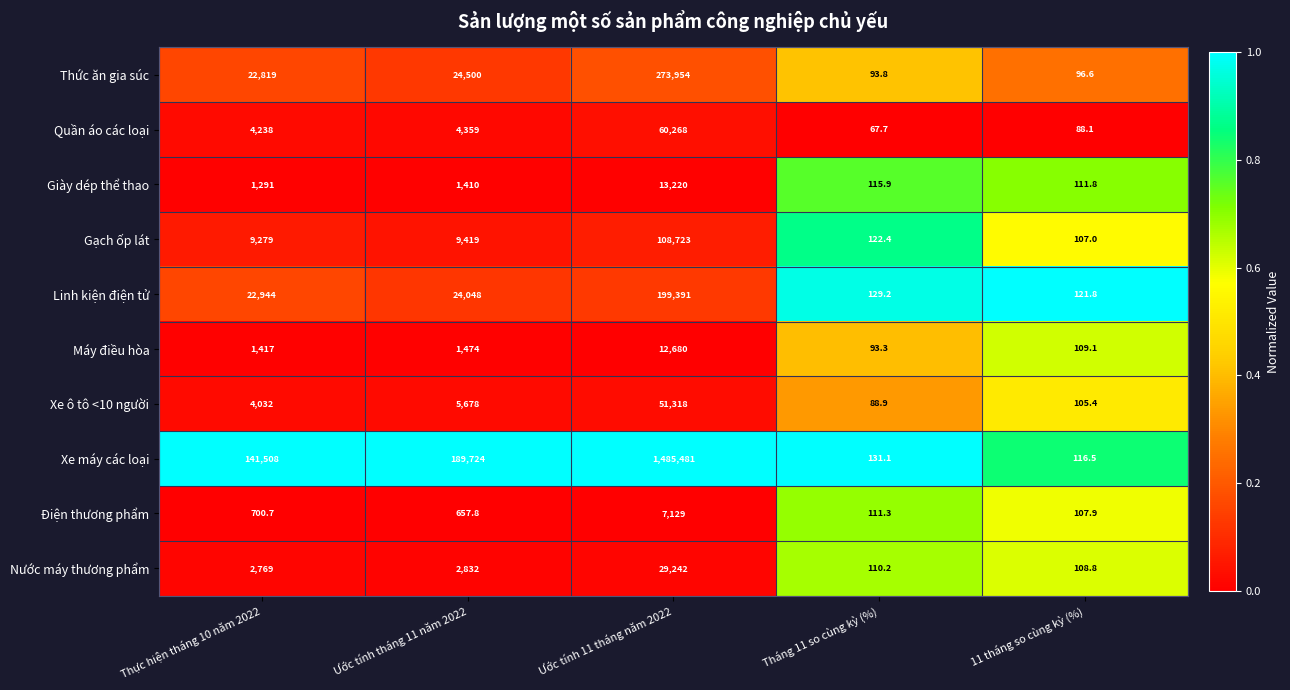

What is the approximate value of Thức ăn gia súc at Tháng 11 so cùng kỳ (%)?

93.8